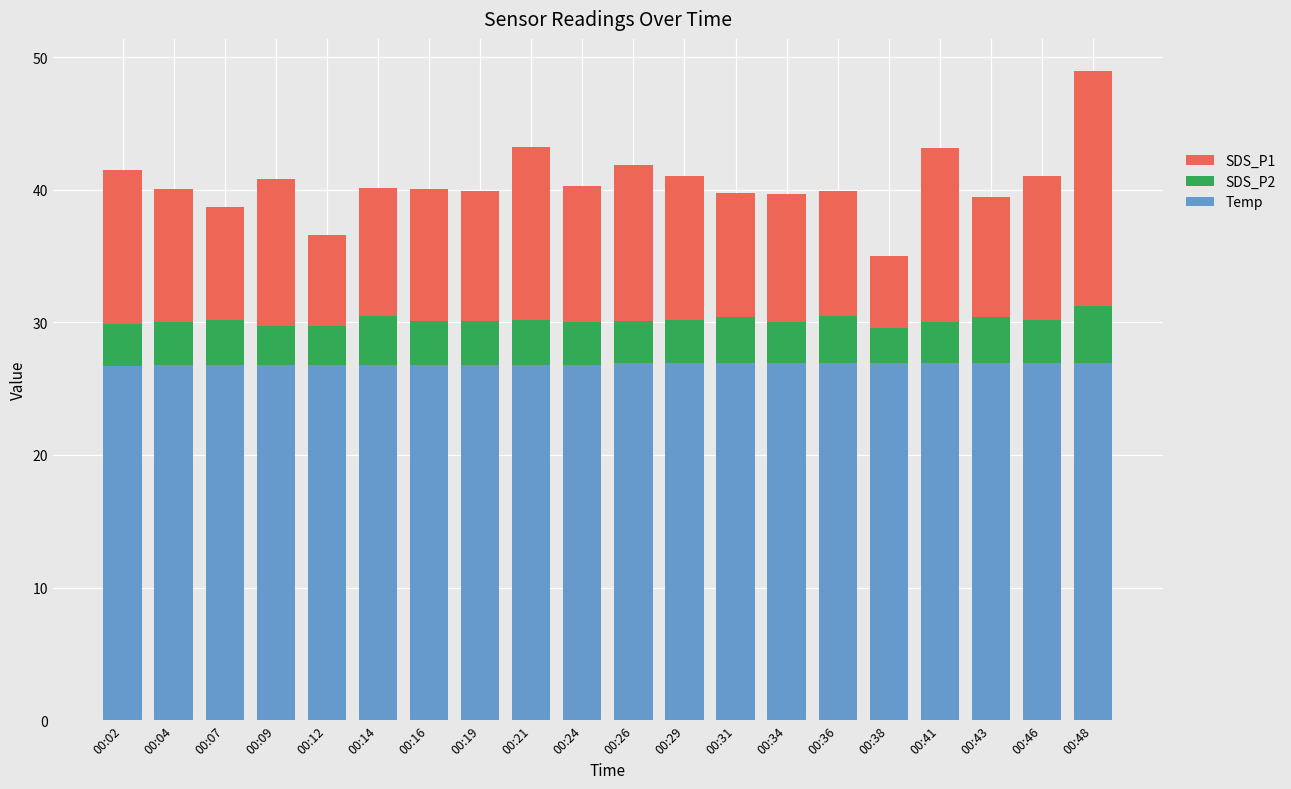

What is the sum of all Temp values?

536.9